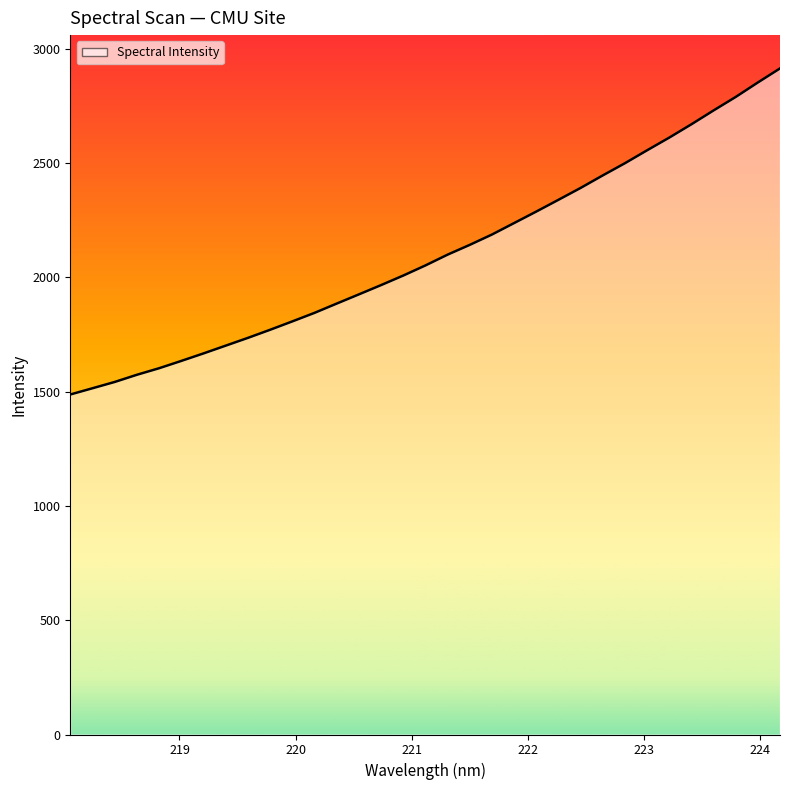

What is the ratio of the value at 220.5444 to the value at 218.8244?

1.2